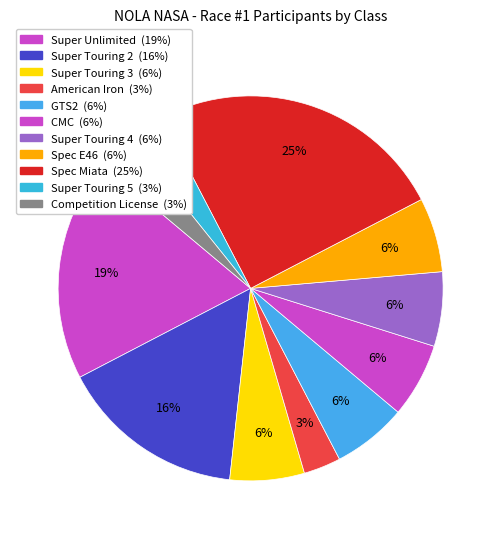

Between Super Touring 2 and Super Unlimited, which is larger?

Super Unlimited